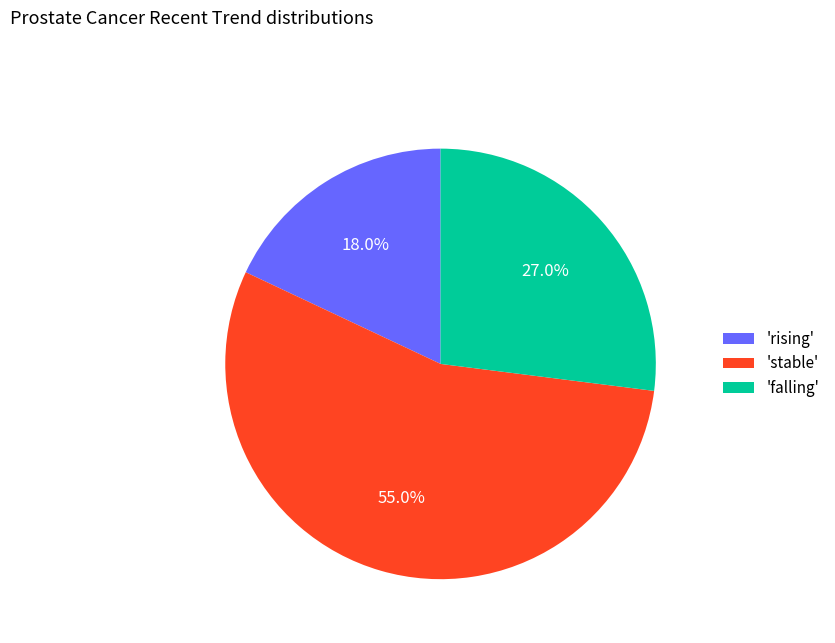

Rank the categories by value from highest to lowest.

'stable', 'falling', 'rising'